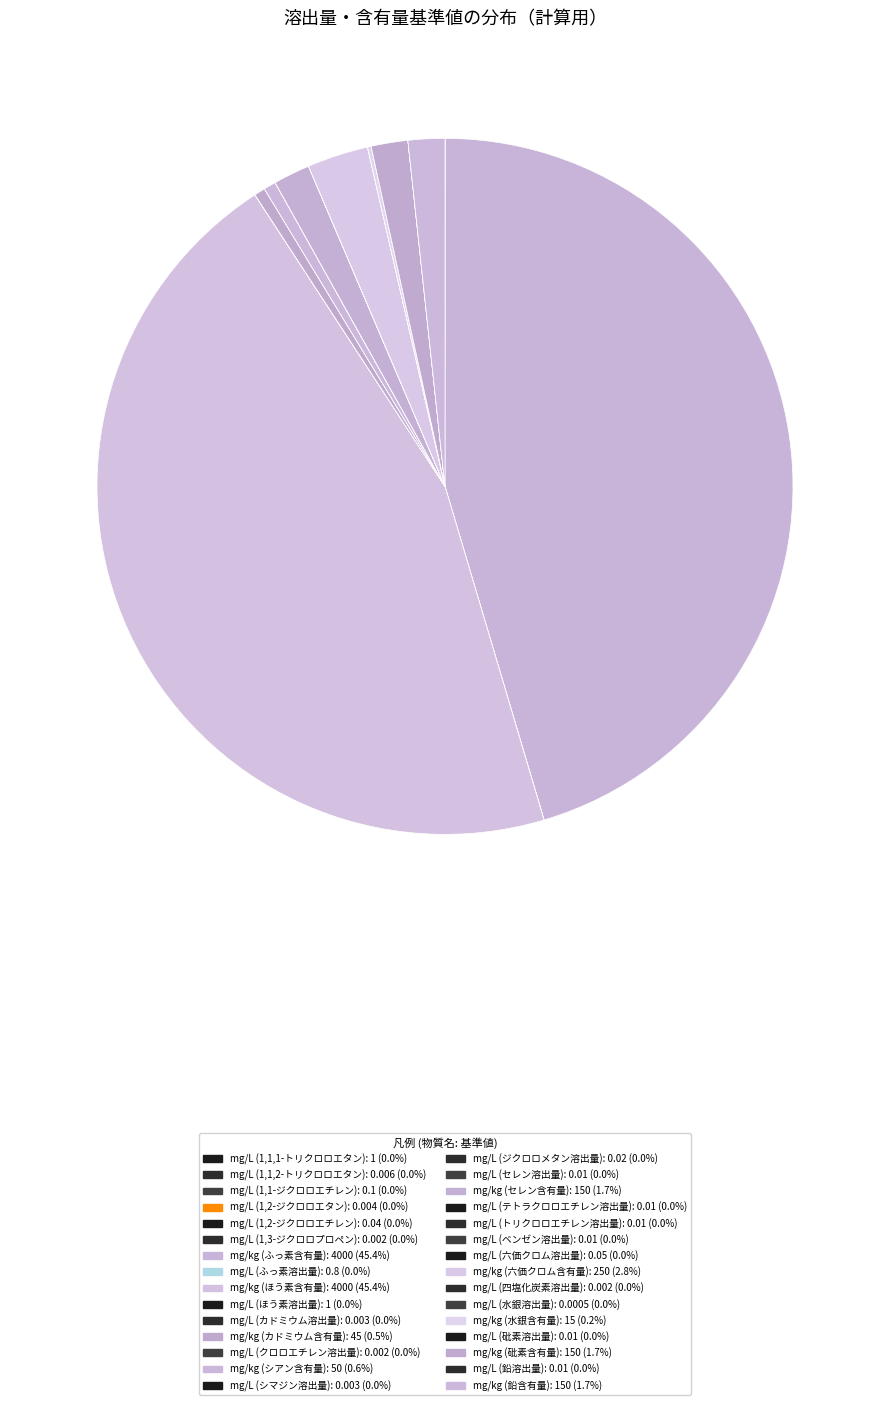

Which category has the biggest portion of the pie?

mg/kg (ふっ素含有量)